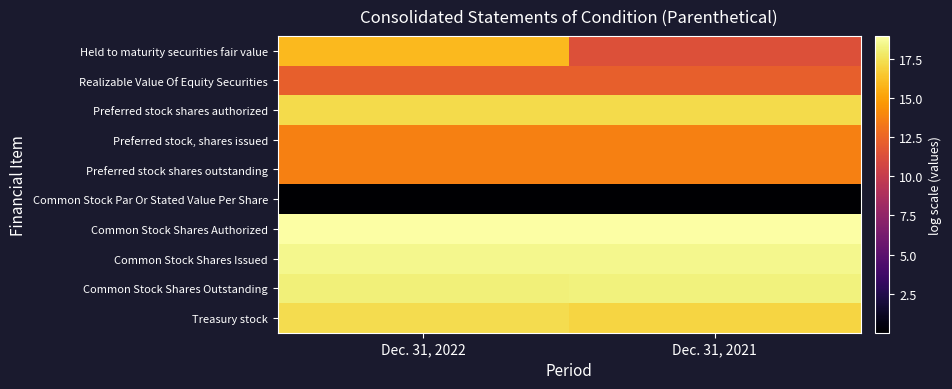

Which has a higher value, Dec. 31, 2021 or Dec. 31, 2022?

Dec. 31, 2022